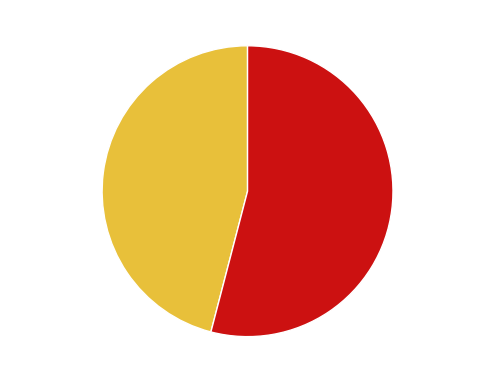

What is the smallest slice in the pie chart?

2019